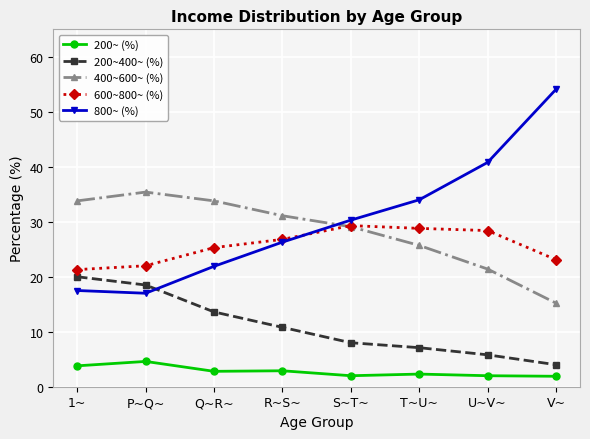

What is the label of the 5th point from the left?

S~T~